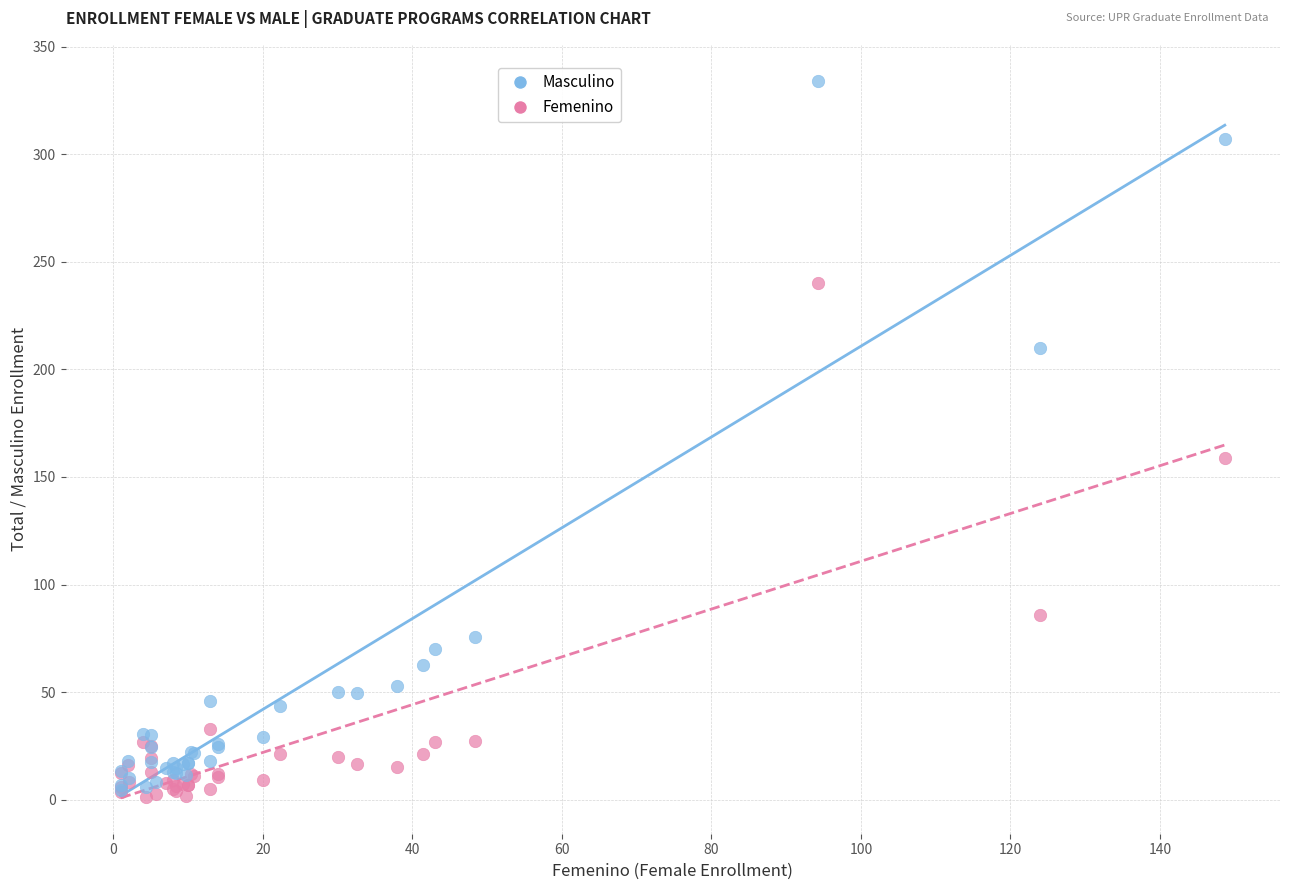

Which series has the largest Y range (max minus min)?

Masculino